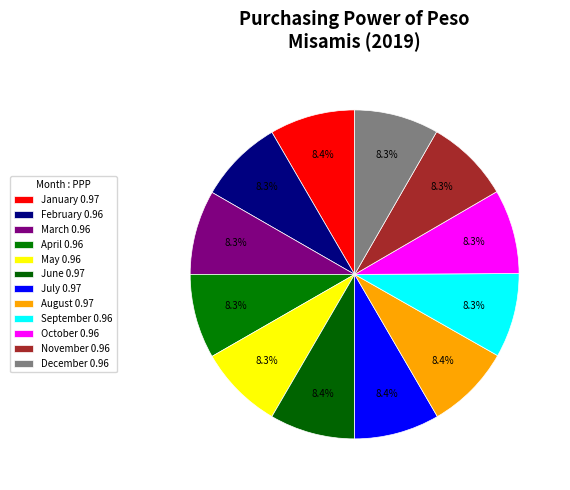

To the nearest percent, what is the average slice percentage?

8%